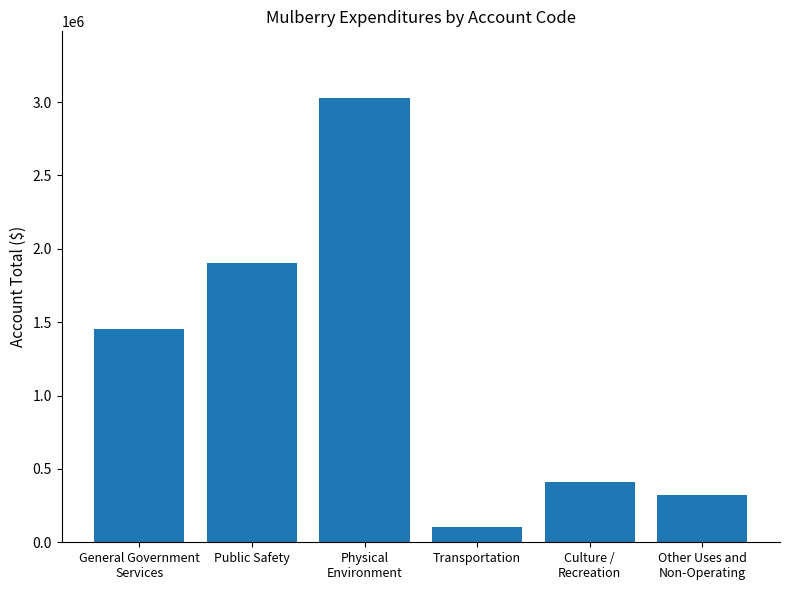

Is it true that the value at Culture /
Recreation is 266188?

False